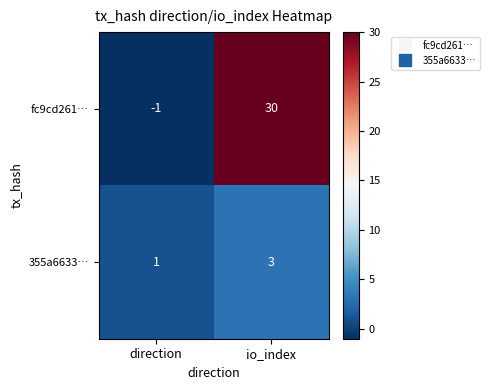

What is the sum of all fc9cd261… values?

29